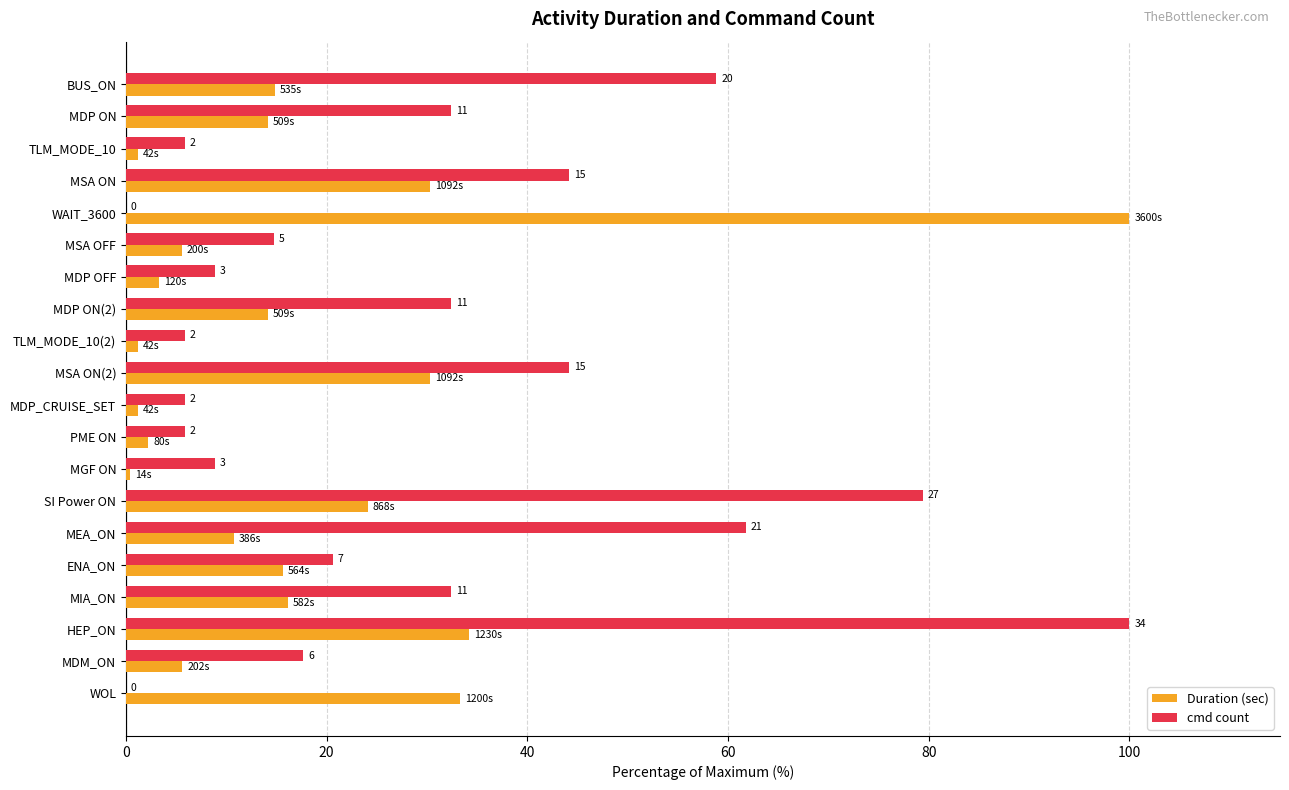

What is the label of the 16th bar from the right?

WAIT_3600